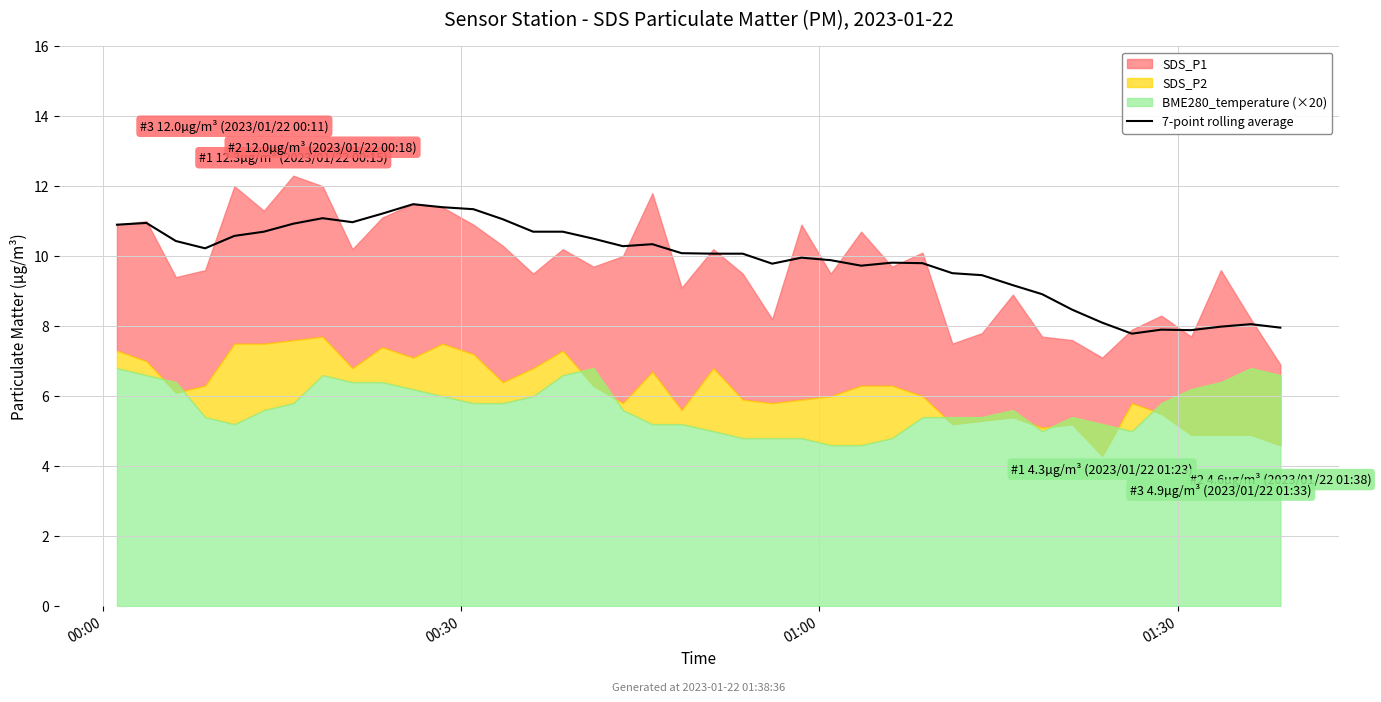

What is the lowest value of the 7-point rolling average series?

7.8